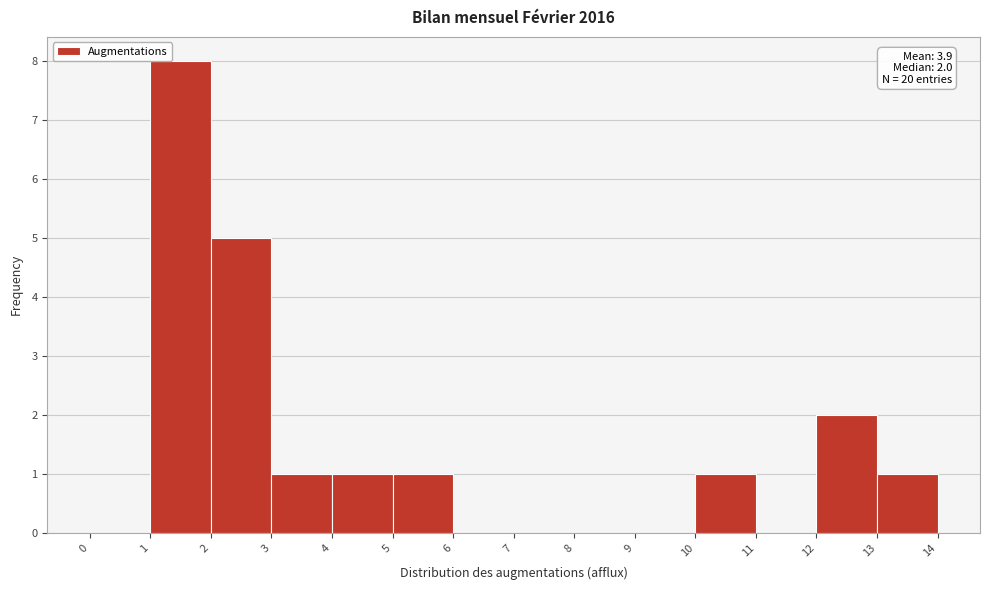

Which range on the x-axis has the tallest bar?

1 to 2